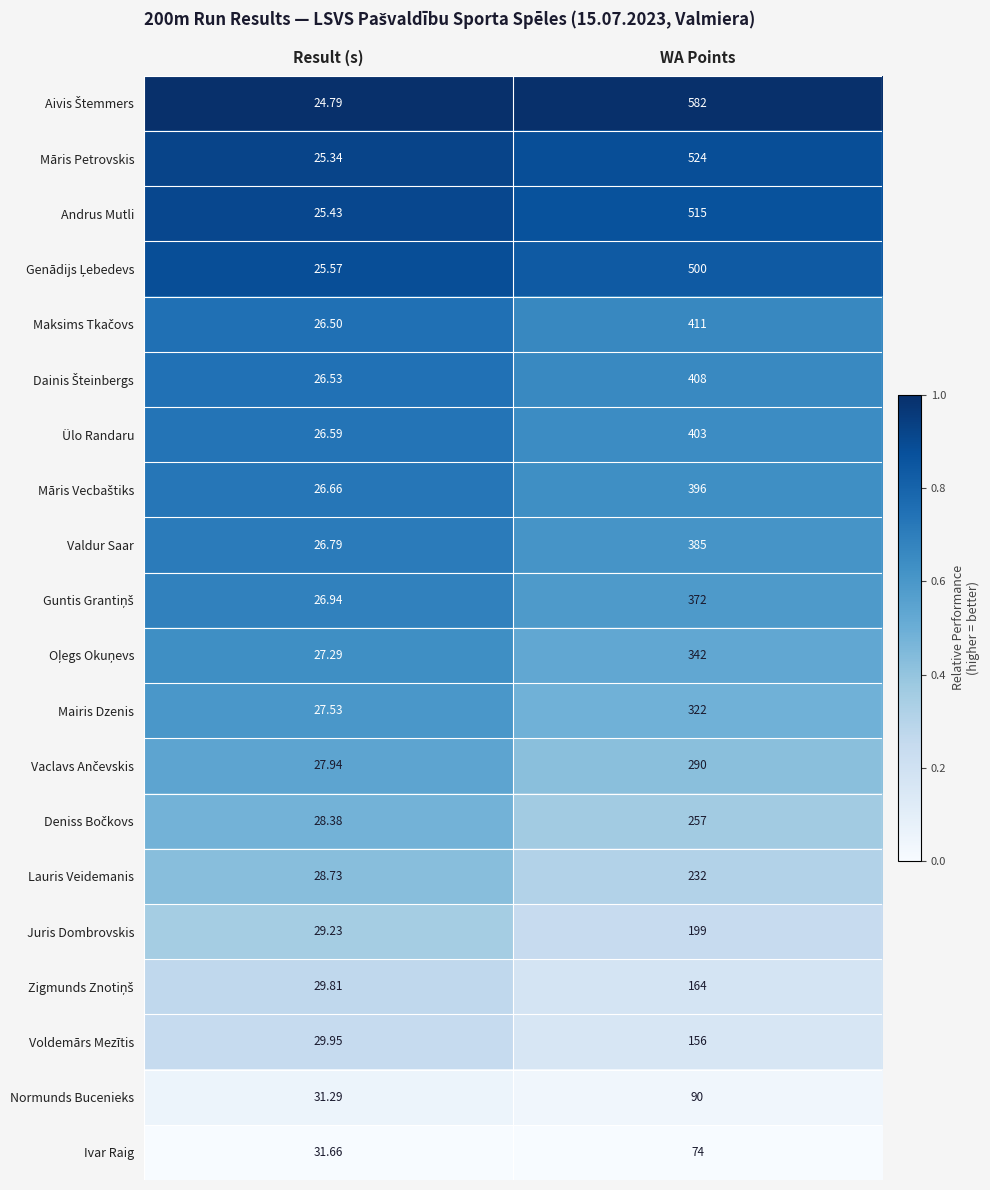

List the labels in order of Ivar Raig value, smallest first.

Result (s), WA Points